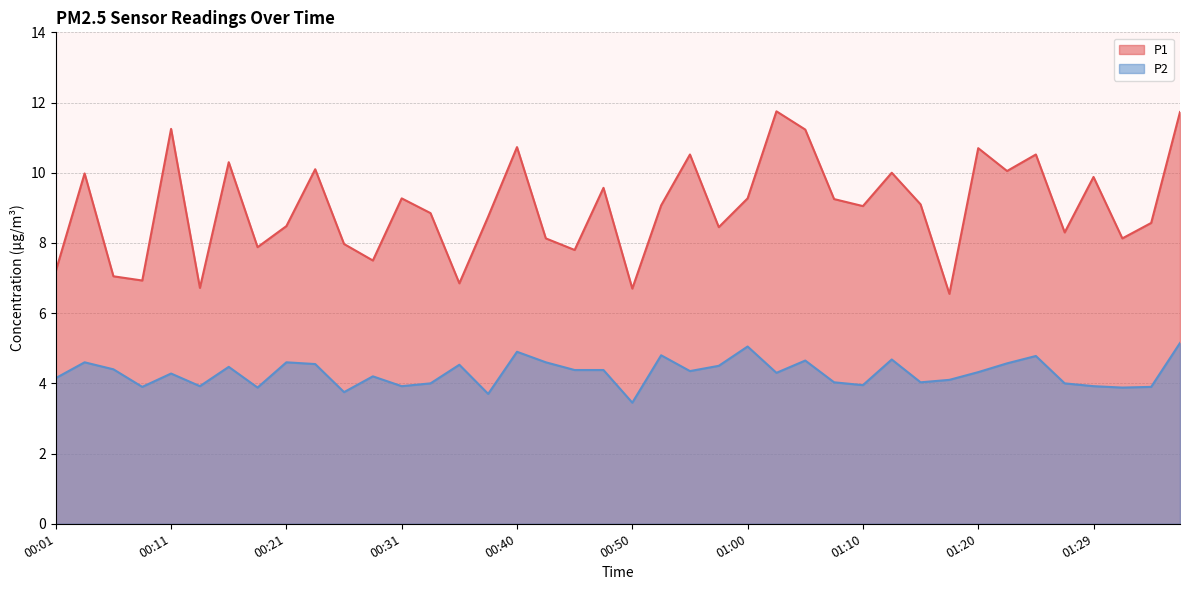

How many interior local valleys does the P2 series have?

12